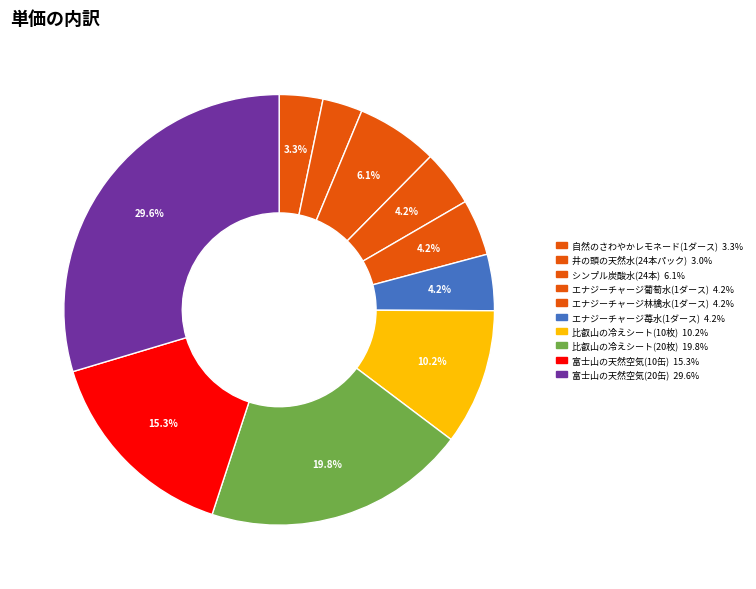

True or false: 比叡山の冷えシート(10枚) accounts for 20% of the total.

False